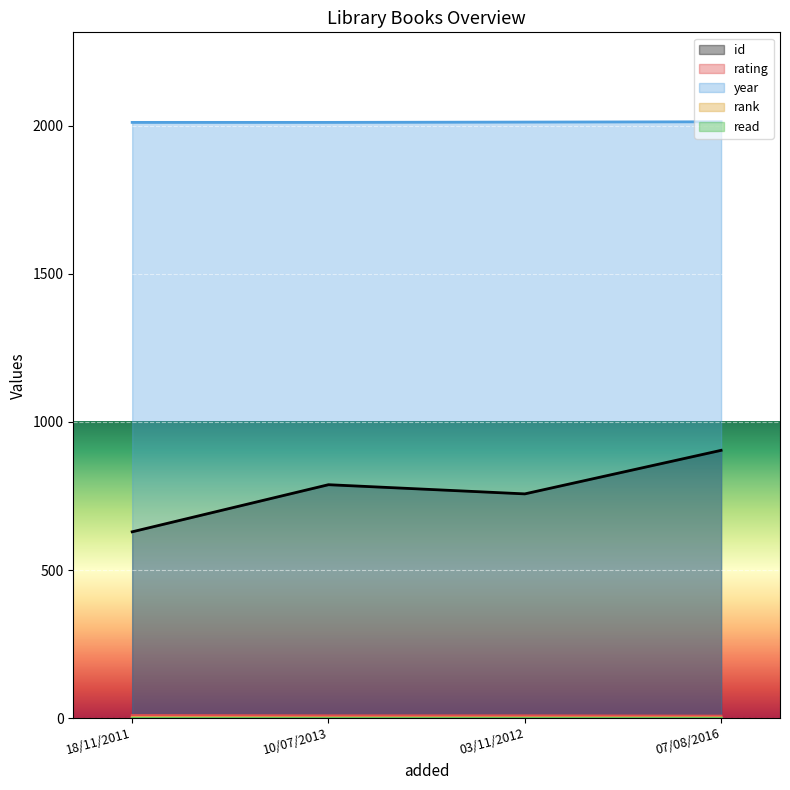

Which category has the highest value in the rank series?

18/11/2011